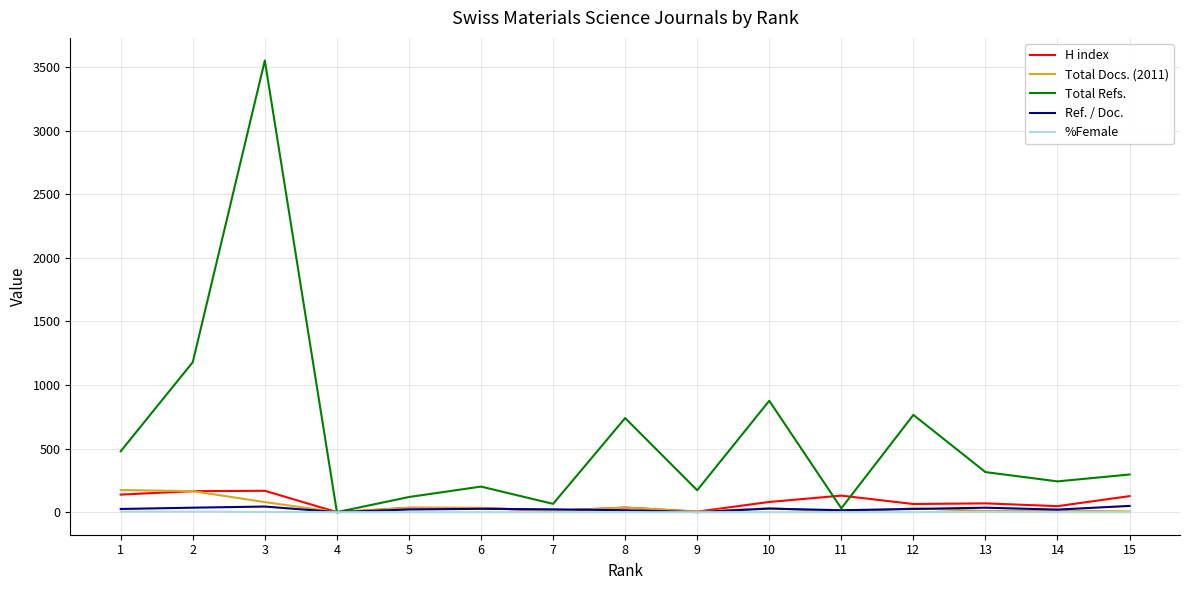

The value of Ref. / Doc. at 9 is 0. True or false?

True